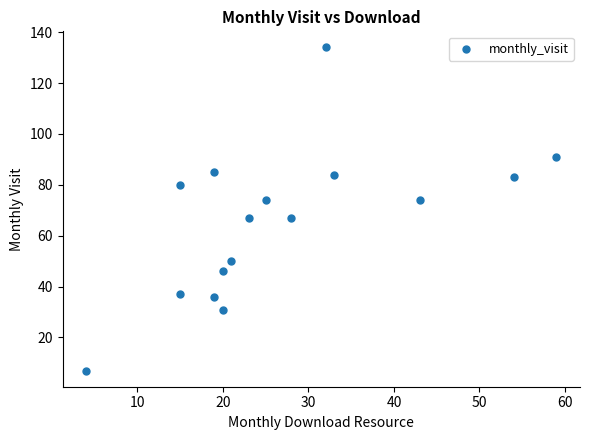

What is the range of X values (max minus min)?

55